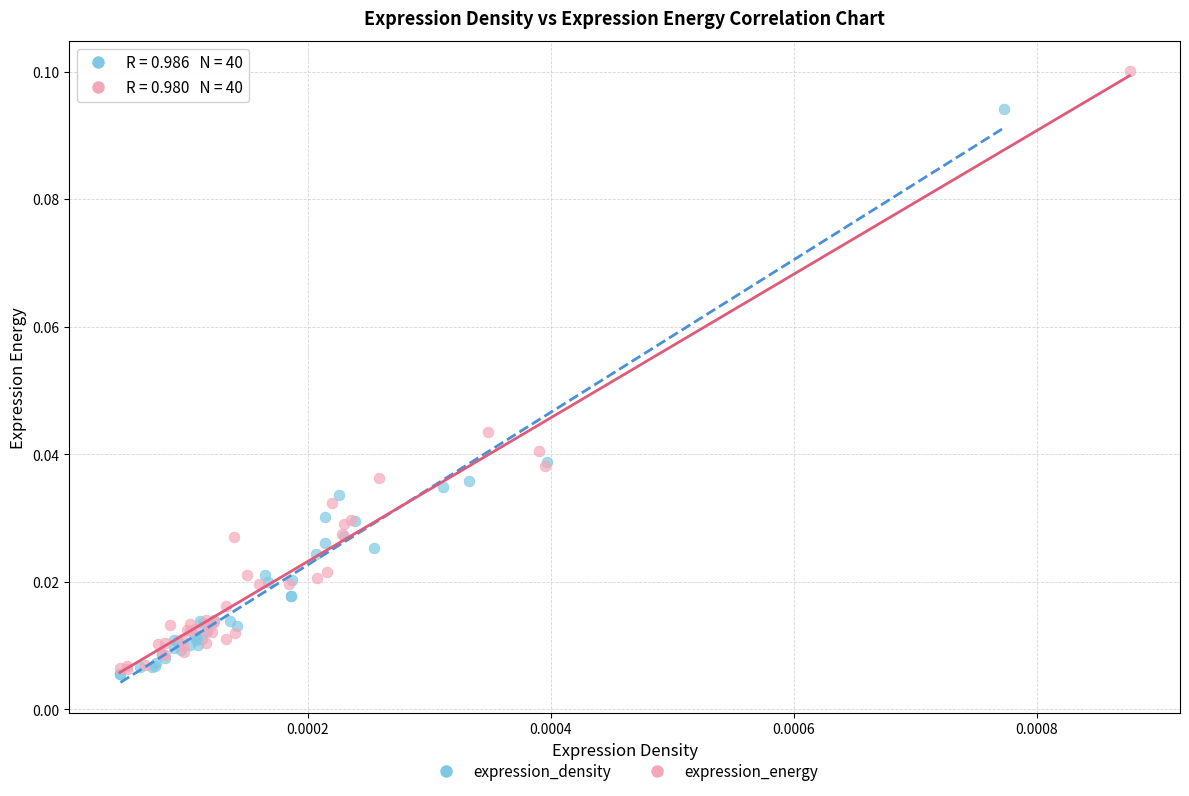

What are all the series names shown in the legend?

expression_density, expression_energy